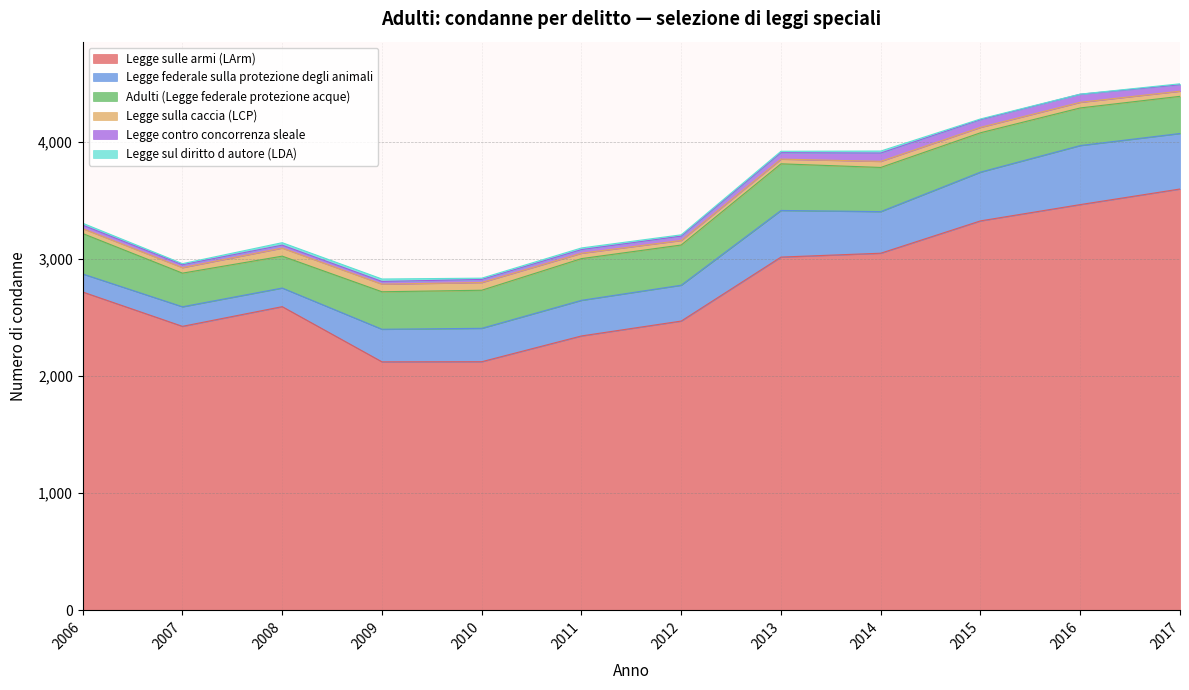

What is the total value across all series at 2010?

2835